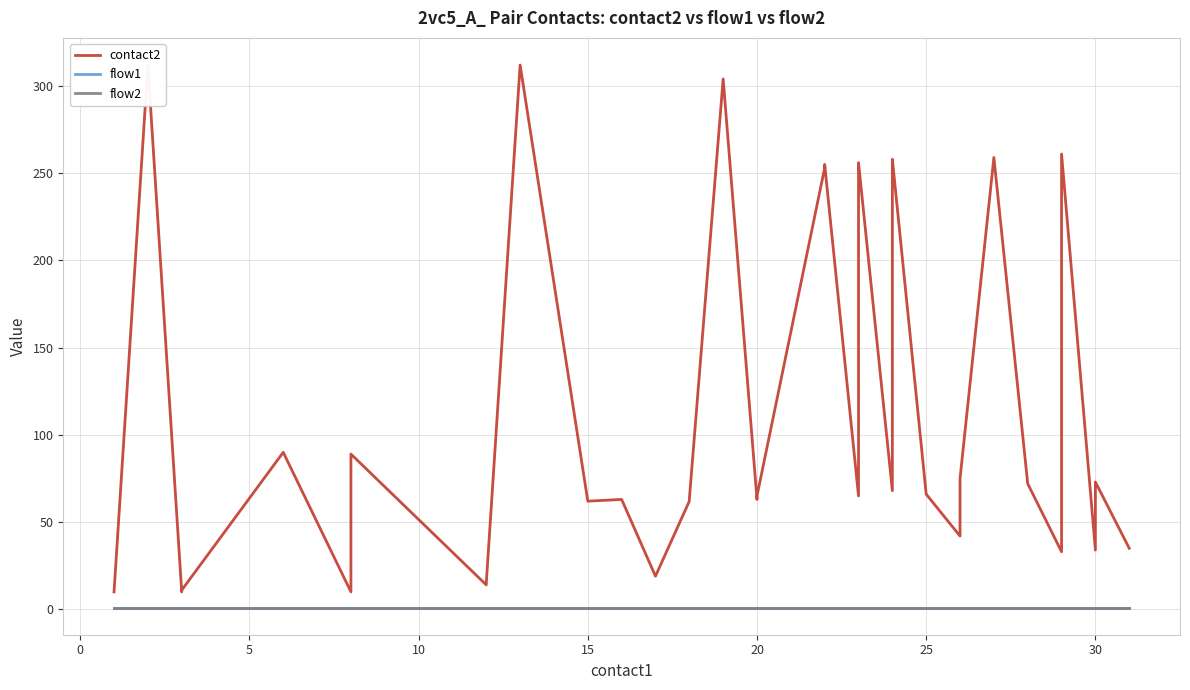

Reading left to right, extract all data points from this chart.

contact2: 10	312	10	11	90	10	87	89	14	15	312	62	63	19	62	63	304	63	65	253	255	65	253	254	256	68	256	258	66	42	45	75	259	72	33	261	34	71	73	35
flow1: 1	1	1	1	1	1	1	1	1	1	1	1	1	1	1	1	1	1	1	1	1	1	1	1	1	1	1	1	1	1	1	1	1	1	1	1	1	1	1	1
flow2: 1	1	1	1	1	1	1	1	1	1	1	1	1	1	1	1	1	1	1	1	1	1	1	1	1	1	1	1	1	1	1	1	1	1	1	1	1	1	1	1